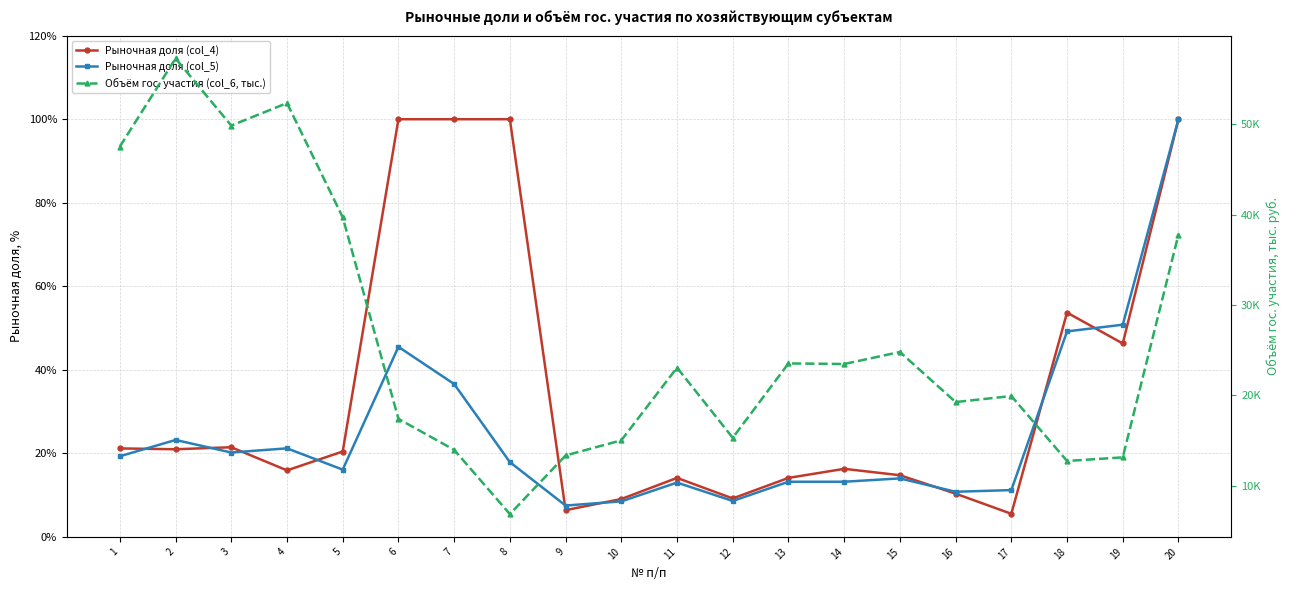

What is the sum of all Рыночная доля (col_5) values?

500.0